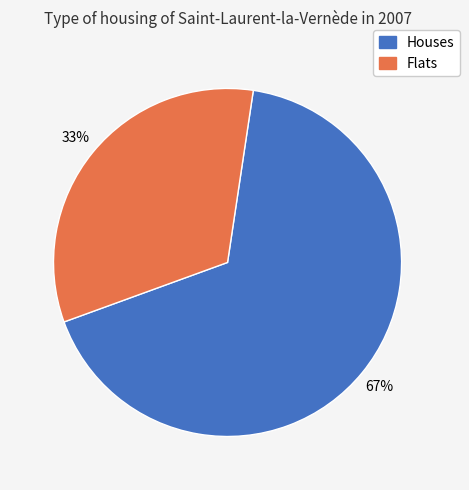

What is the smallest slice in the pie chart?

Flats